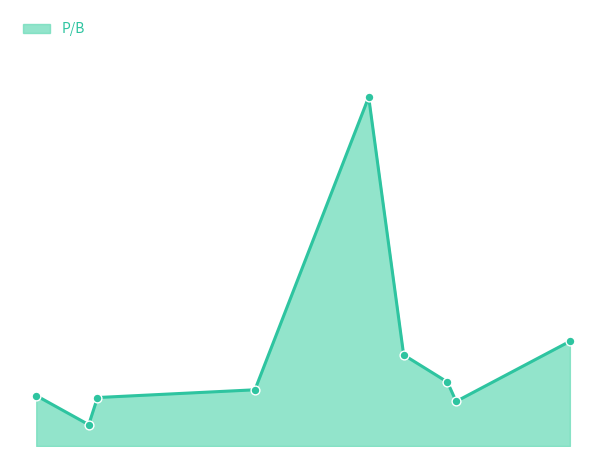

Is this an area chart (filled region under the line)?

Yes